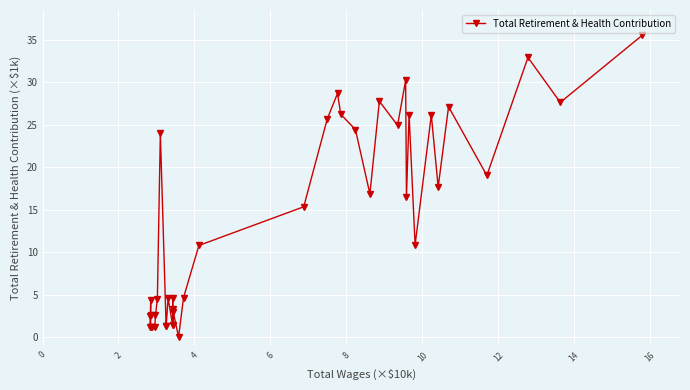

What is the sum of all values?

541.4